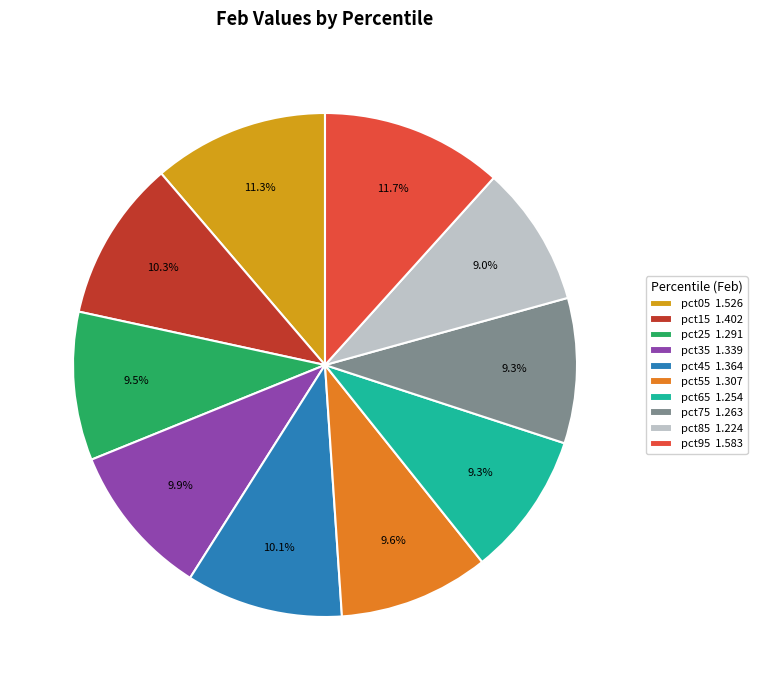

To the nearest percent, what percentage of the pie is pct55?

10%